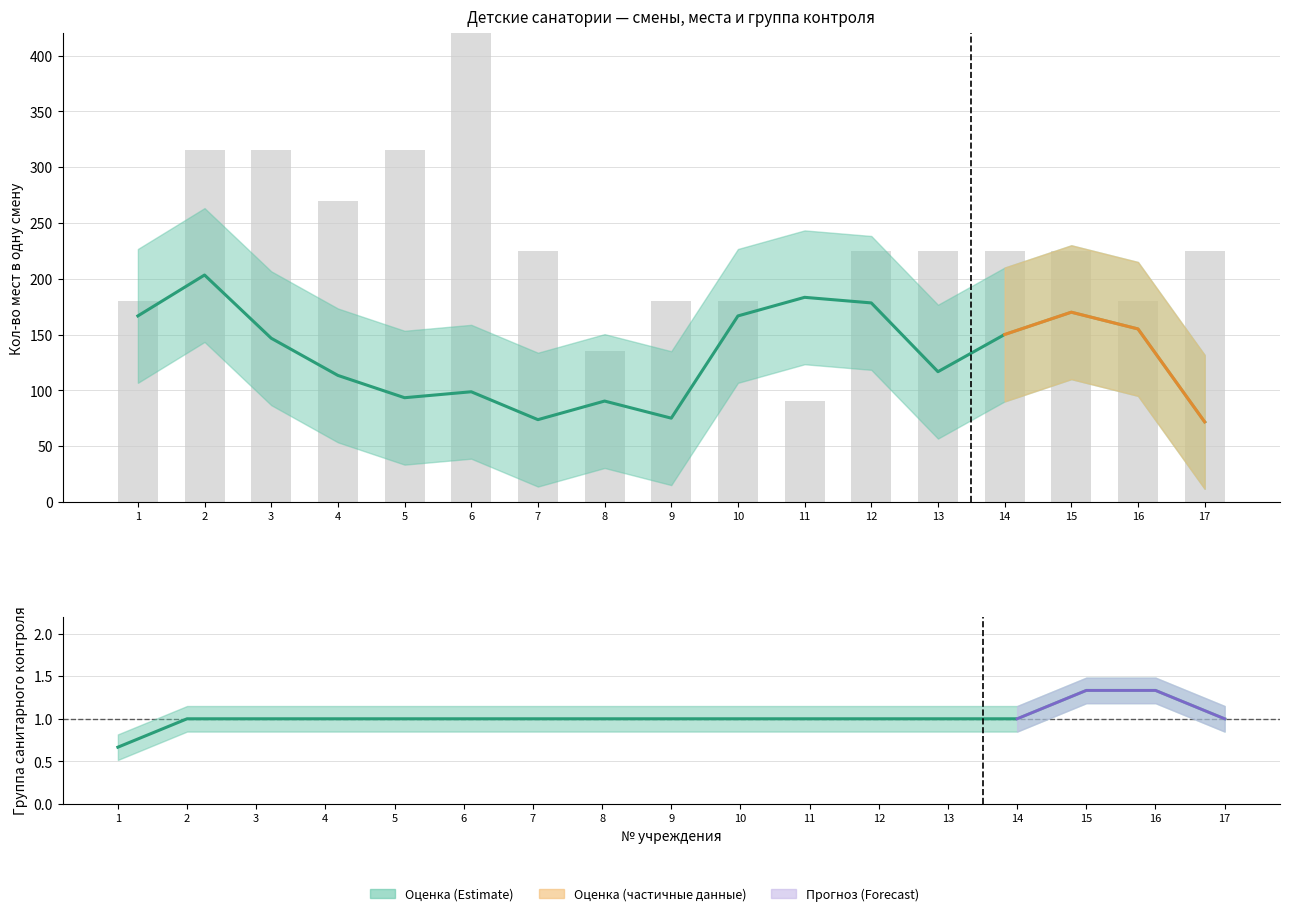

At which label does Группа санитарного контроля reach its minimum?

1